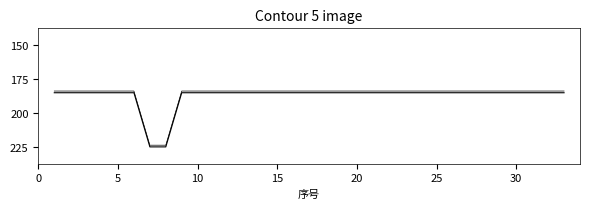

Does the chart have visible grid lines?

No